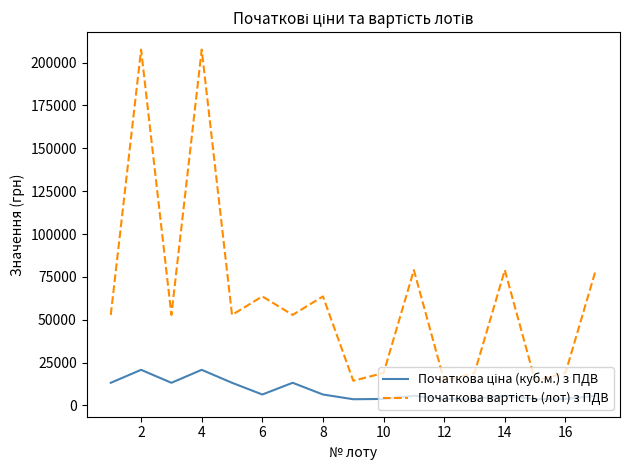

What is the maximum value shown in the chart?

207600